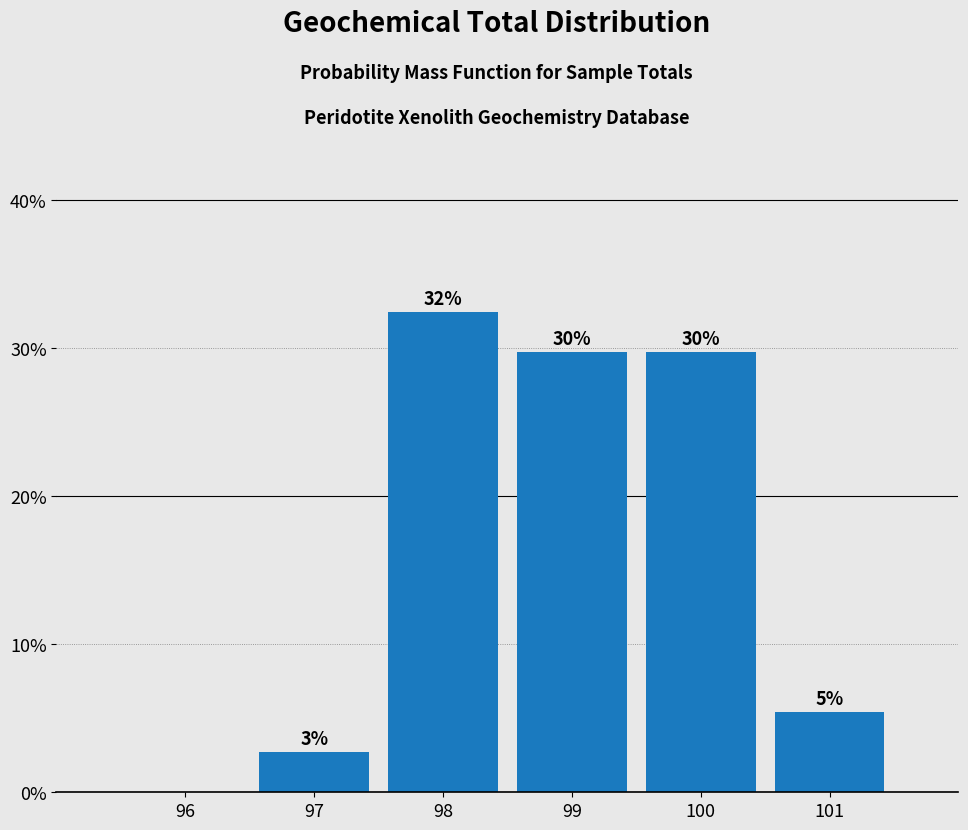

Are the bars horizontal?

No